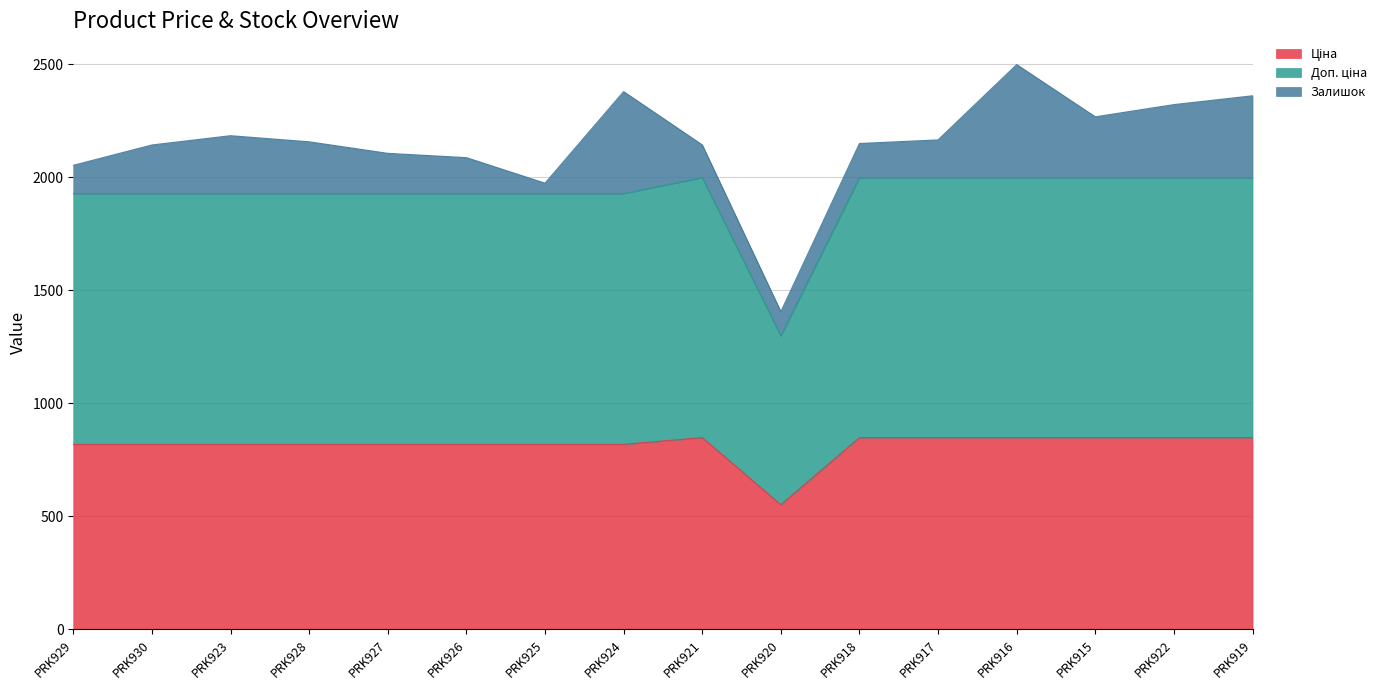

How many values in the Доп. ціна series are below 1927?

1